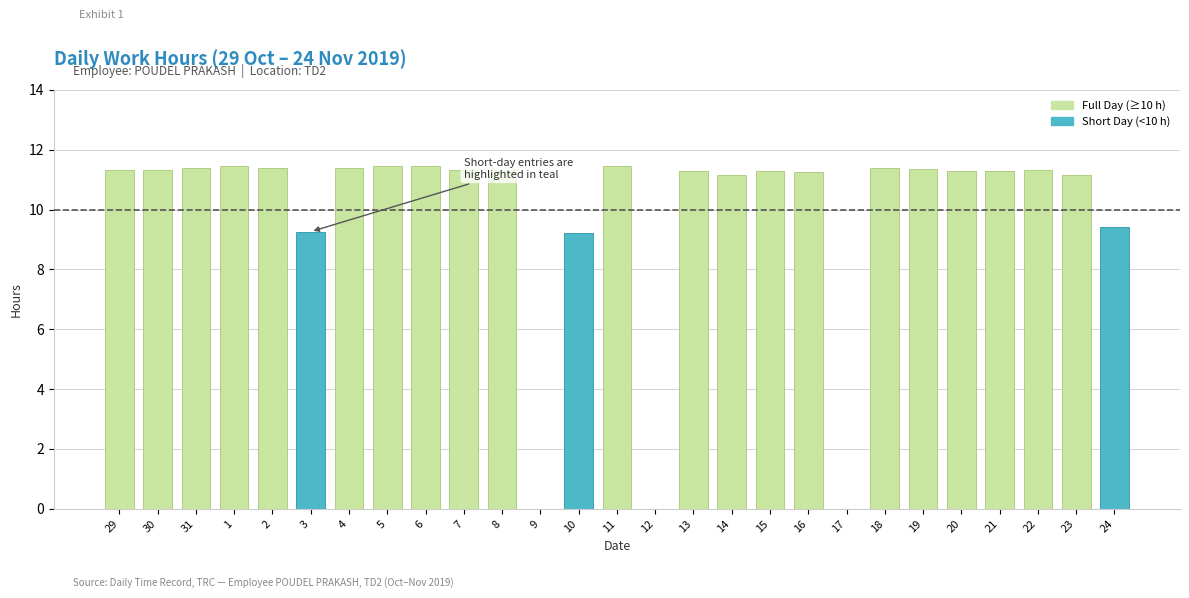

Are the bars grouped side by side (vs. stacked)?

No